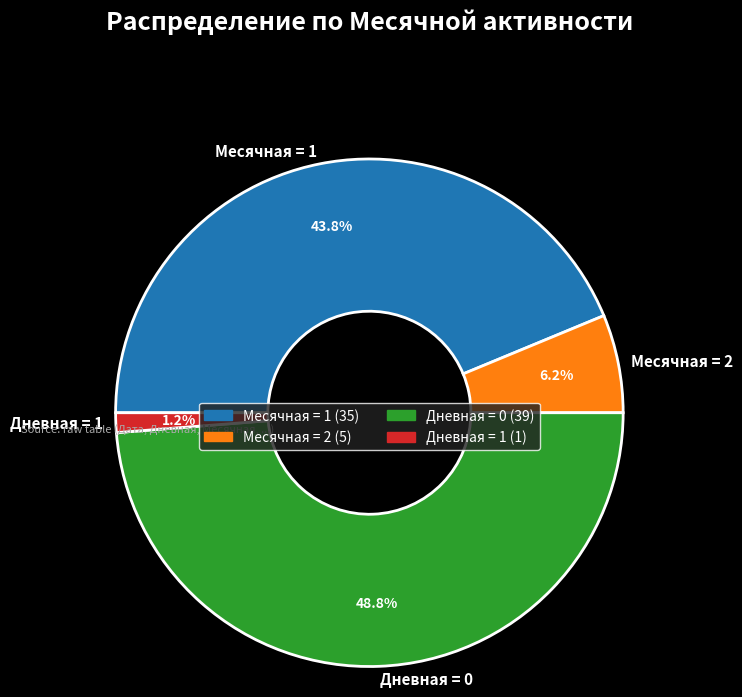

Rank the categories by value from lowest to highest.

Дневная = 1, Месячная = 2, Месячная = 1, Дневная = 0